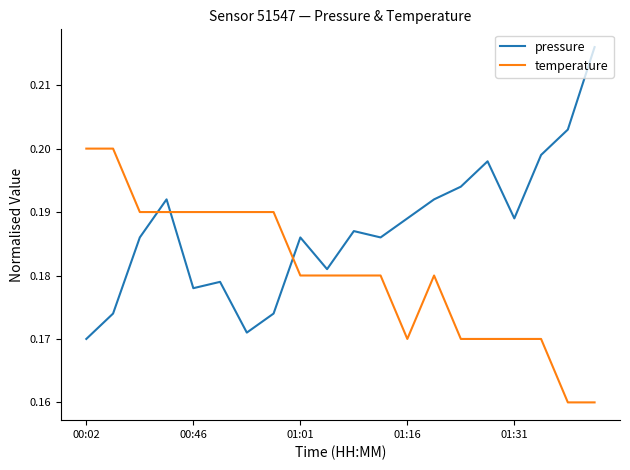

Which series has the largest total across all categories?

pressure